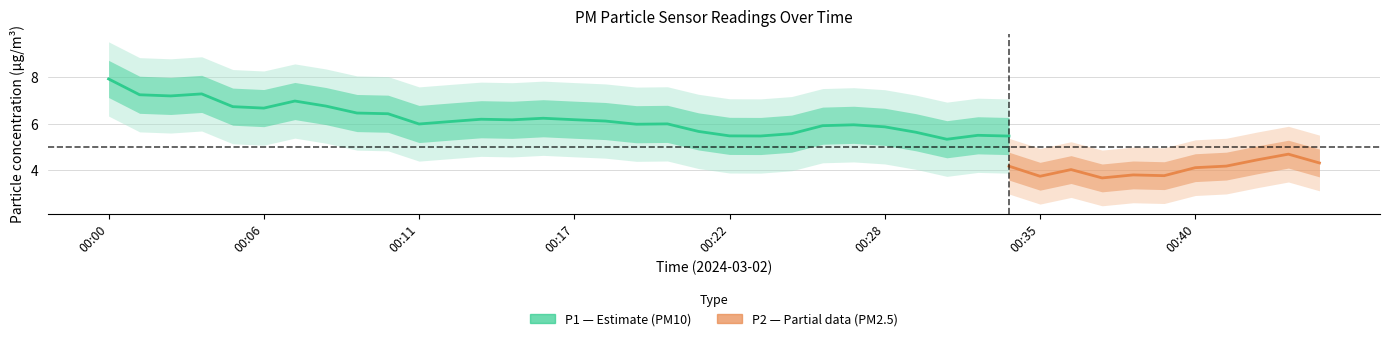

What is the value of the P1 point at the 37th from the left?

6.2